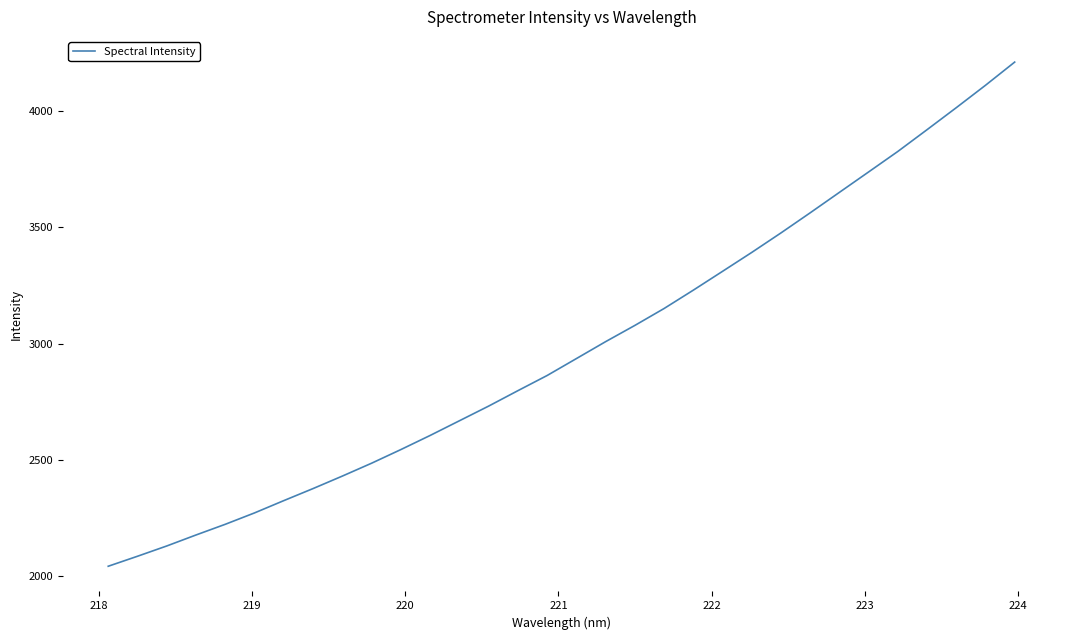

What is the difference between the maximum and minimum values?

2165.8